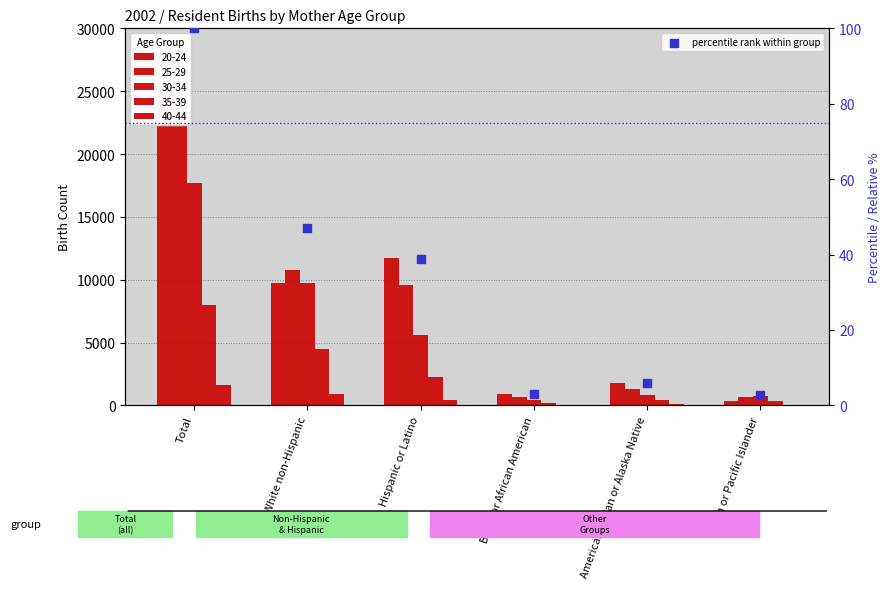

What is the ratio of the value at American Indian or Alaska Native to the value at Black or African American?

2.0